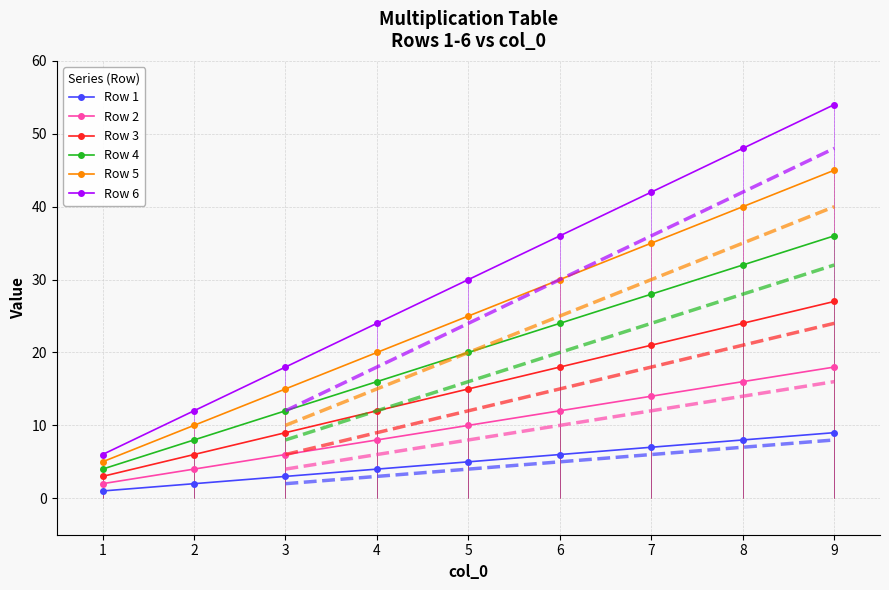

Rank the series by their maximum value, from lowest to highest.

Row 1, Row 2, Row 3, Row 4, Row 5, Row 6